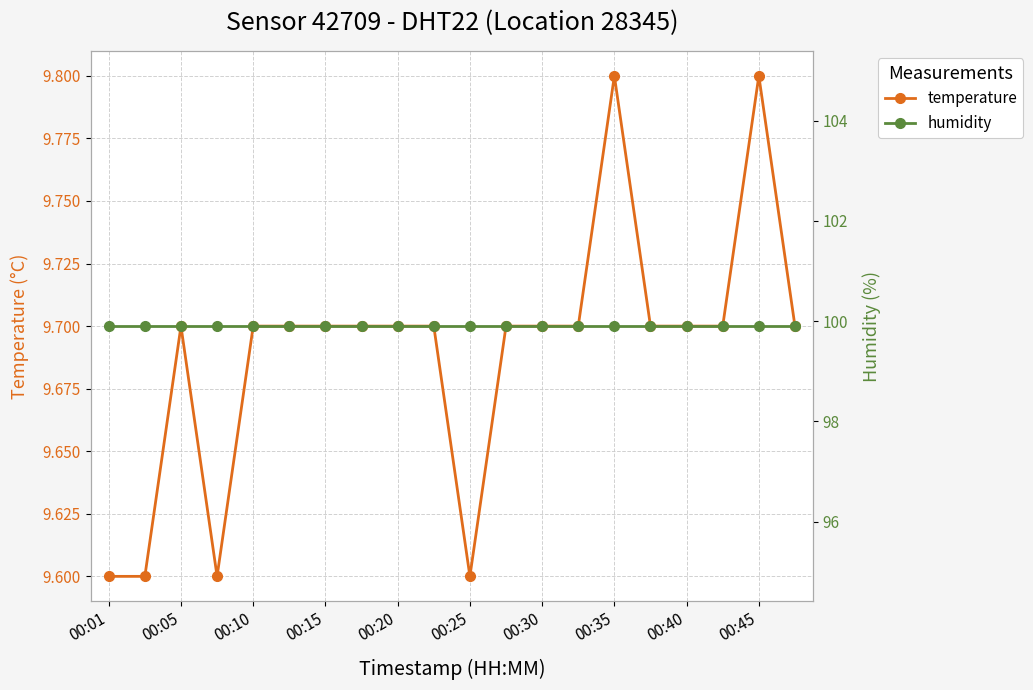

Rank the series by their average value, from highest to lowest.

humidity, temperature